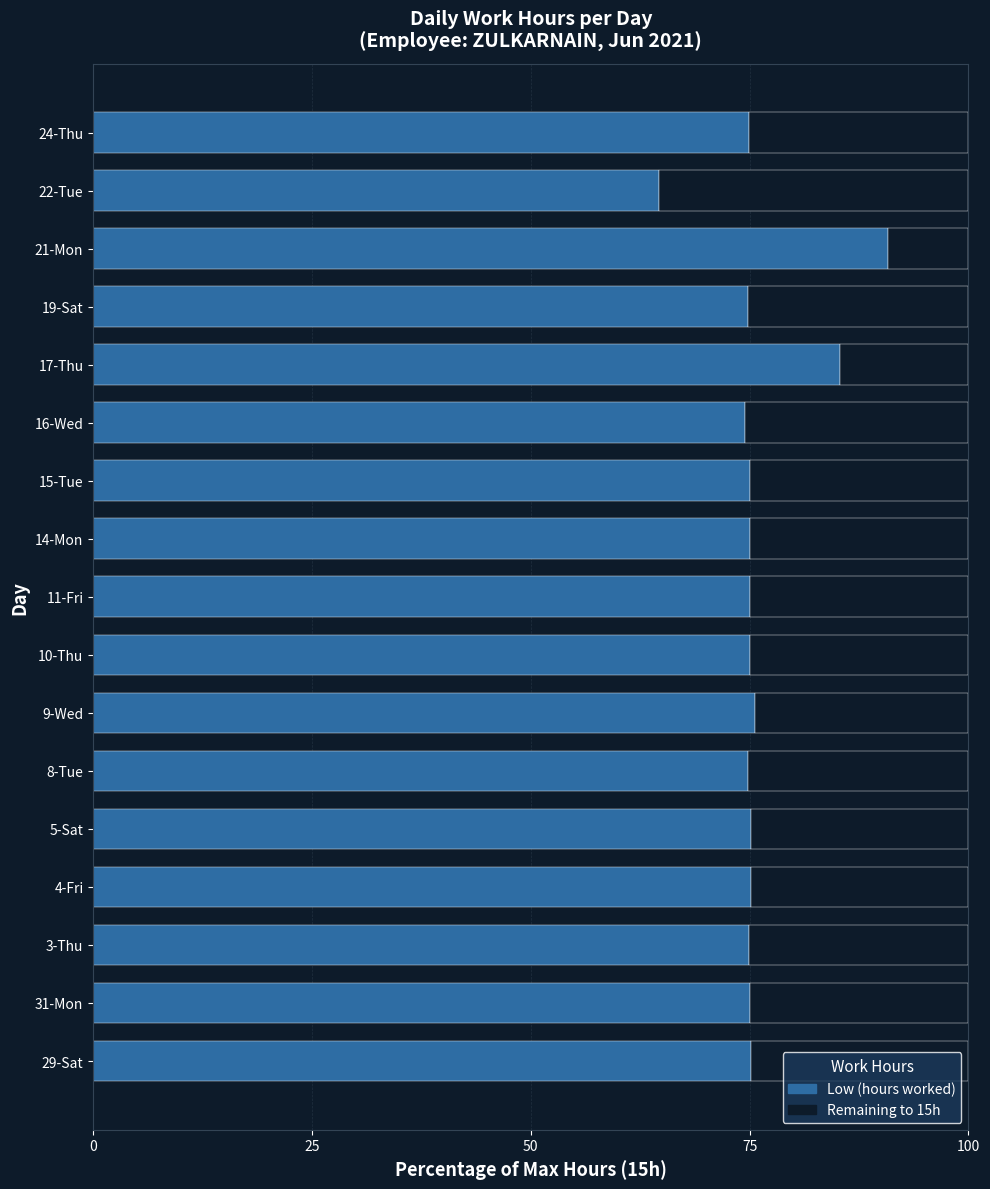

What is the total value across all series at 4-Fri?

100.0